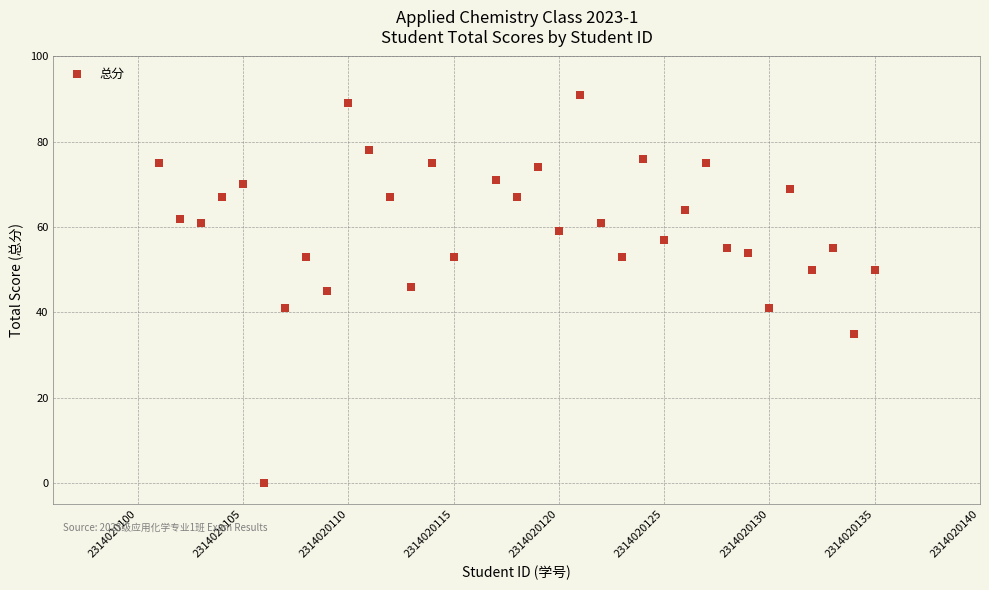

What is the range of Y values (max minus min)?

91